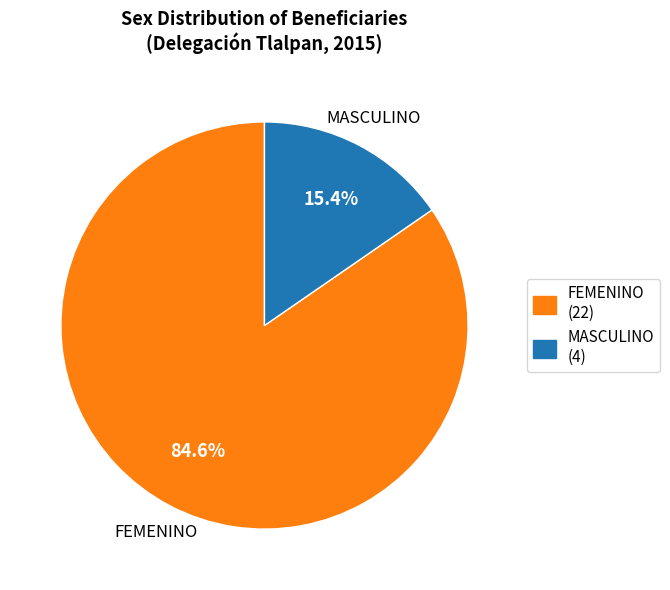

Rank the categories by value from highest to lowest.

FEMENINO, MASCULINO